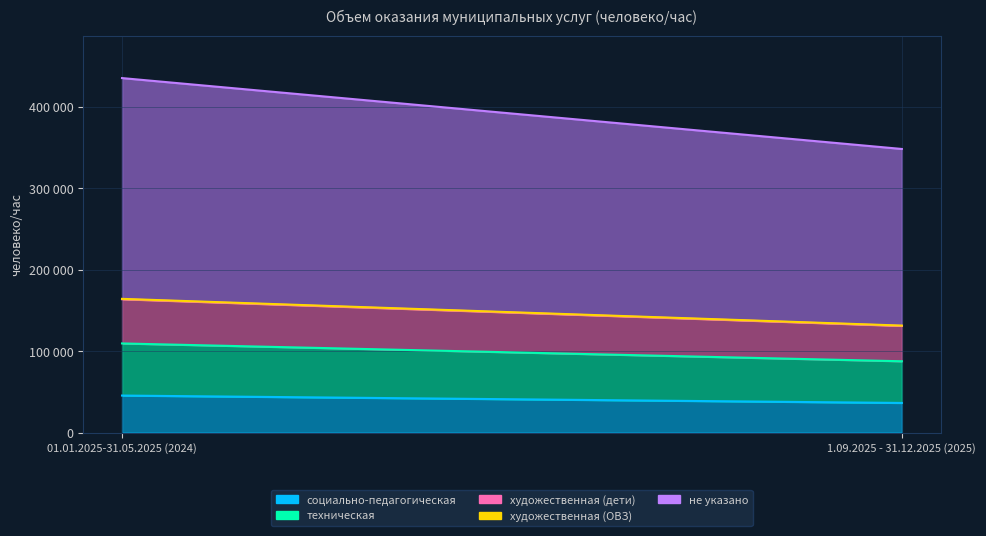

What position from the left is 1.09.2025 - 31.12.2025 (2025)?

2